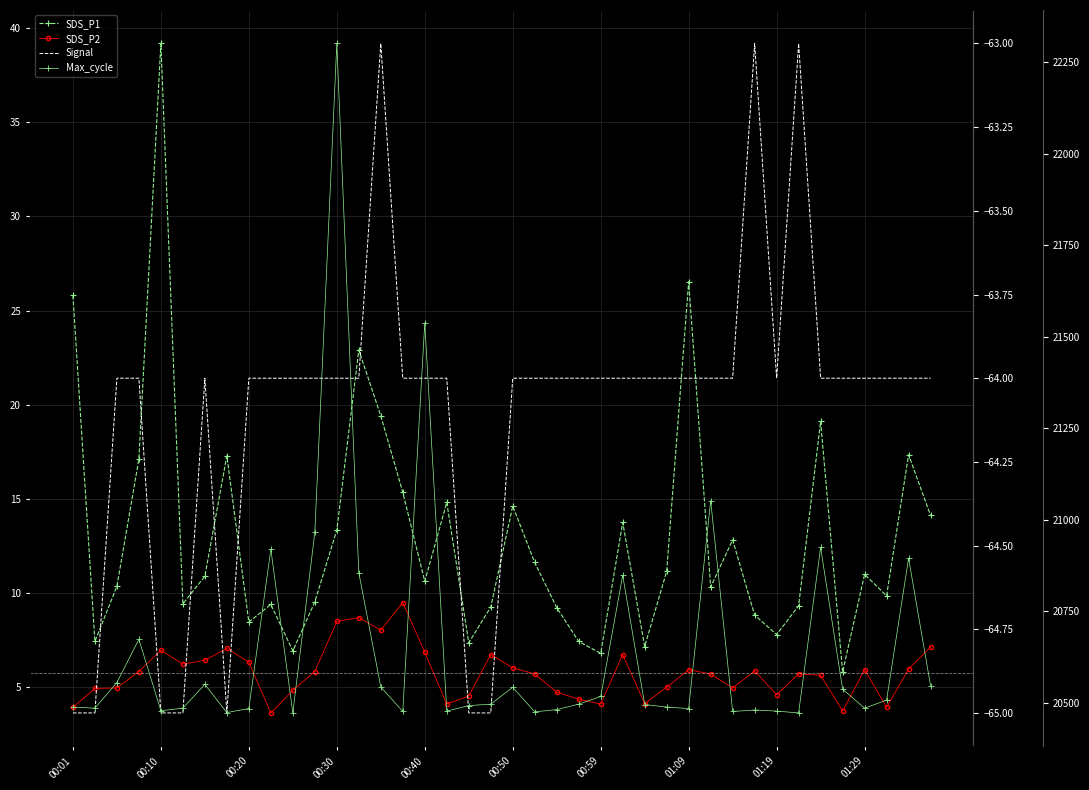

True or false: SDS_P1 and Max_cycle cross at least once.

False